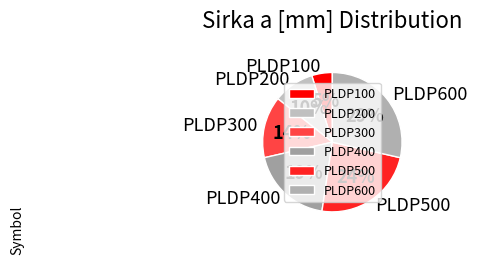

Combined, do PLDP500 and PLDP200 account for over 50%?

No